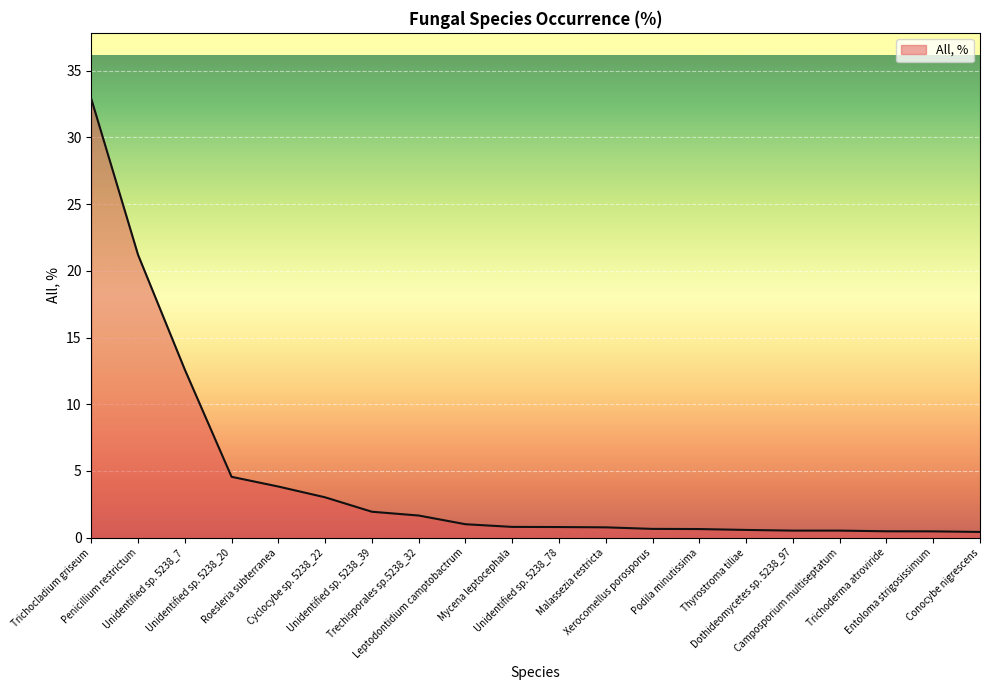

What is the difference between the maximum and minimum values?

32.5